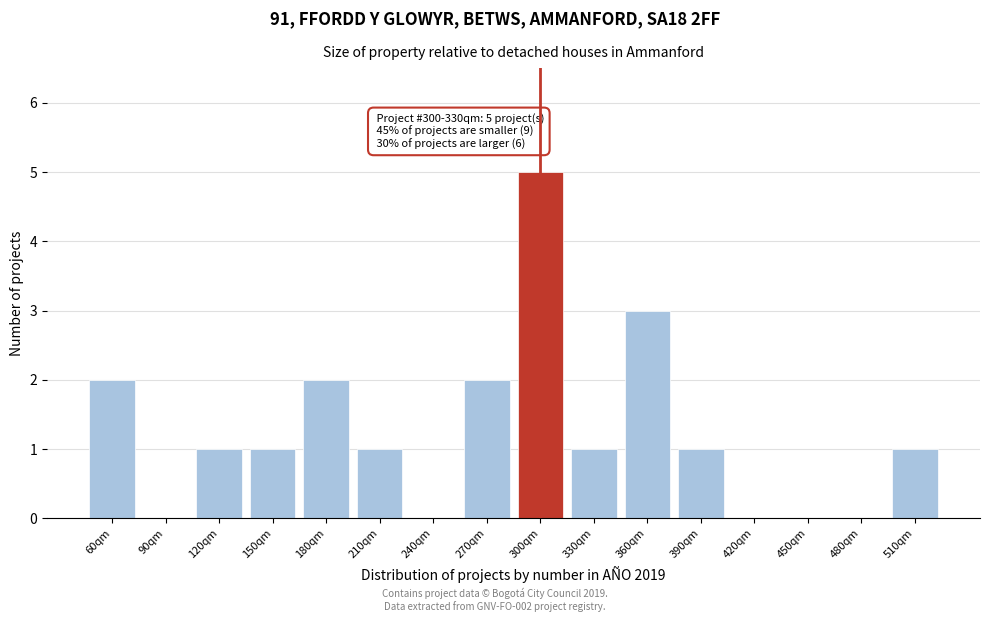

Reading left to right, what are all the values shown in this chart?

60qm=2	90qm=0	120qm=1	150qm=1	180qm=2	210qm=1	240qm=0	270qm=2	300qm=5	330qm=1	360qm=3	390qm=1	420qm=0	450qm=0	480qm=0	510qm=1